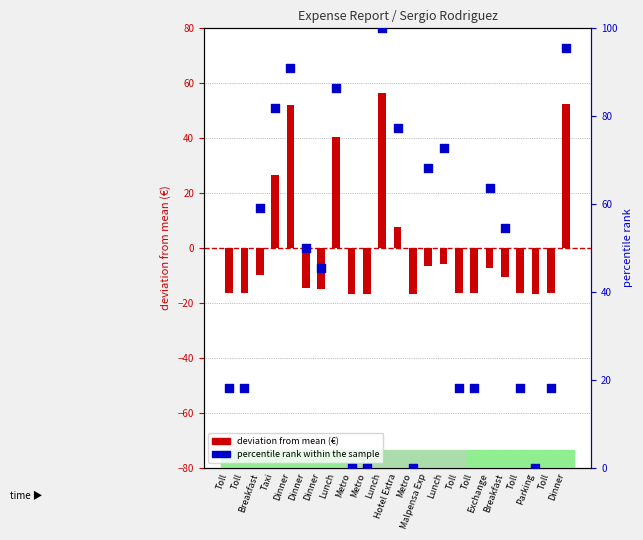

At which category is the sum across all series the highest?

Lunch